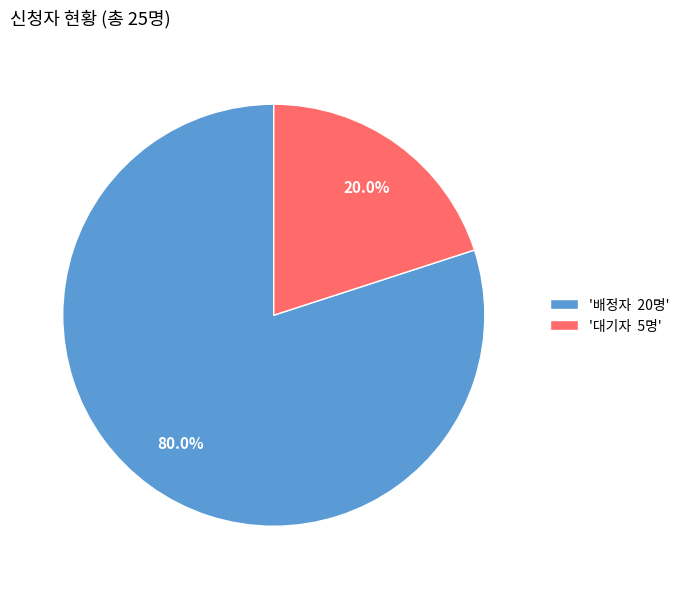

What is the total percentage of '대기자 5명' and '배정자 20명'?

100.0%